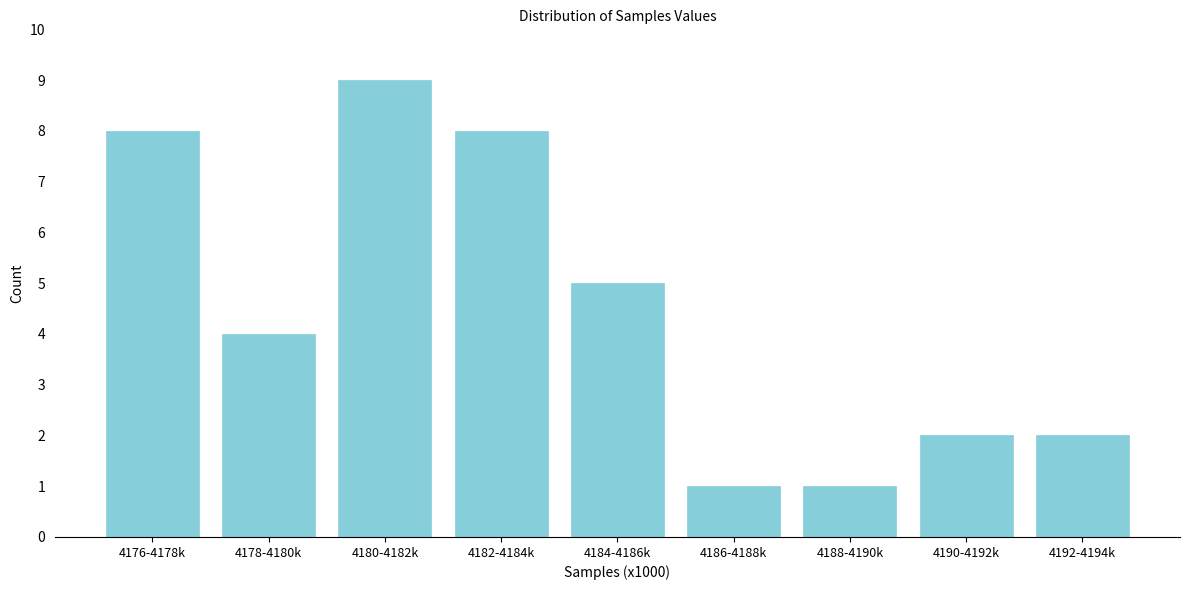

Reading left to right, transcribe all the data shown in this chart.

4176-4178k=8	4178-4180k=4	4180-4182k=9	4182-4184k=8	4184-4186k=5	4186-4188k=1	4188-4190k=1	4190-4192k=2	4192-4194k=2